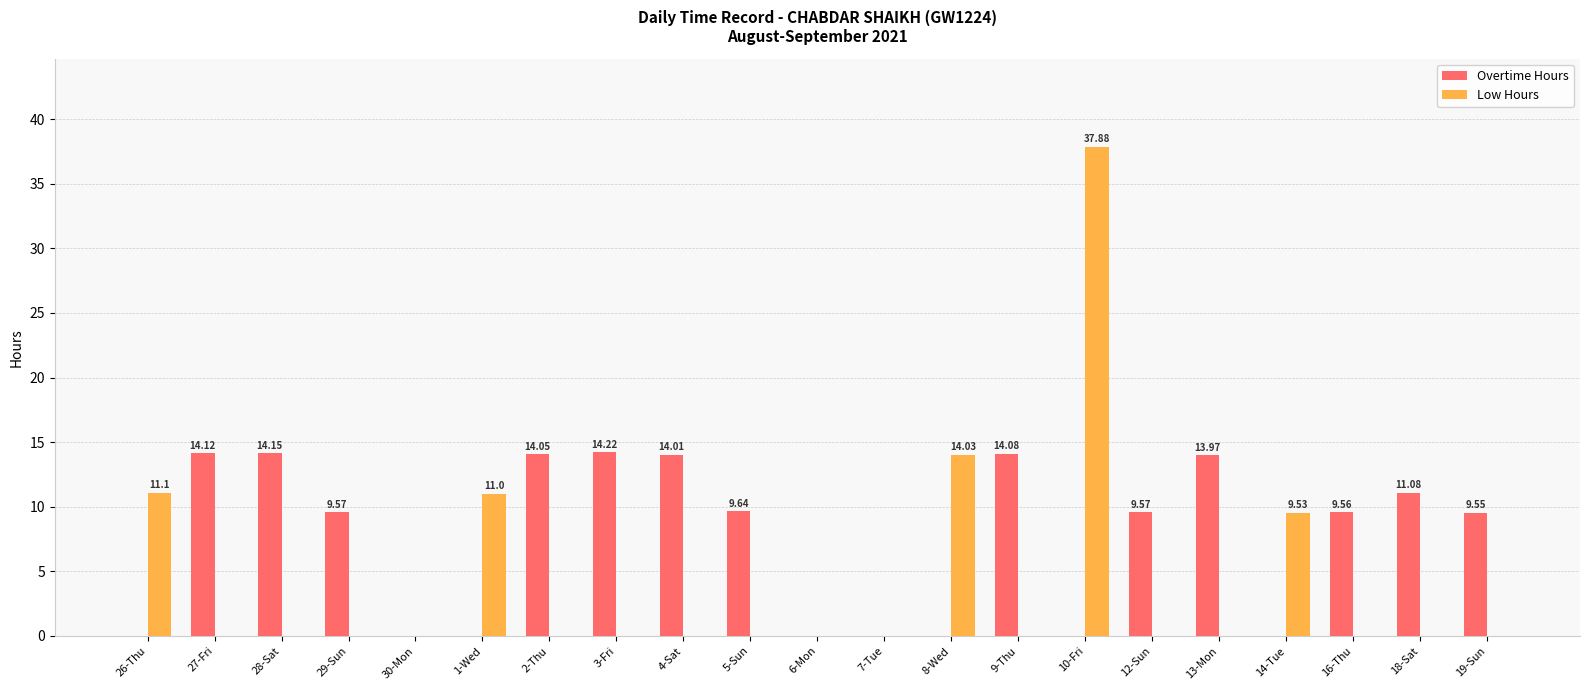

What are all the series names shown in the legend?

Overtime Hours, Low Hours